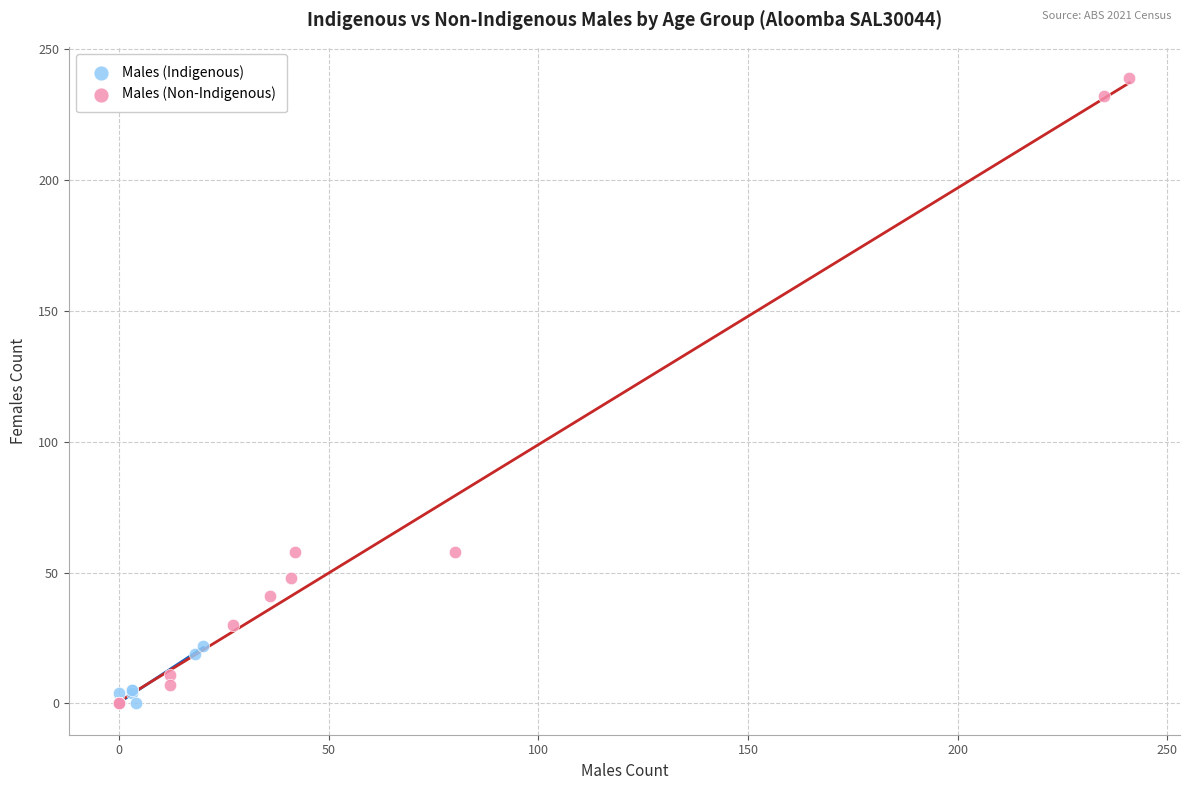

Which series contains the highest Y value?

Males (Non-Indigenous)